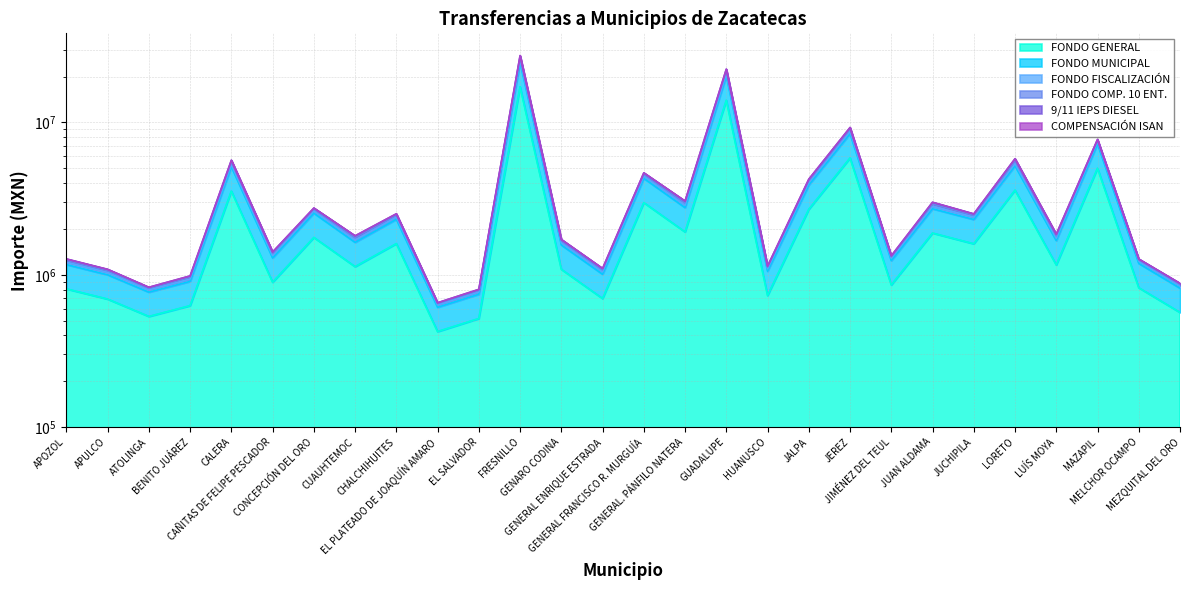

At which category is the sum across all series the highest?

FRESNILLO